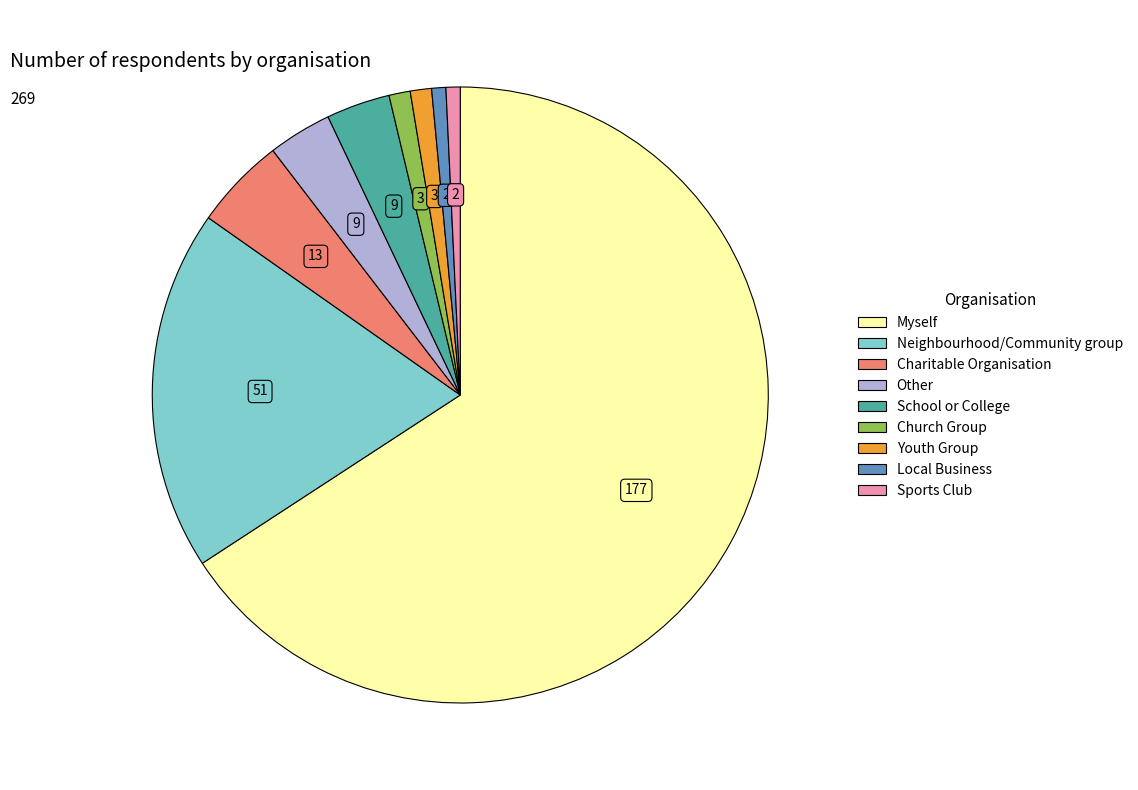

Which category has the biggest portion of the pie?

Myself